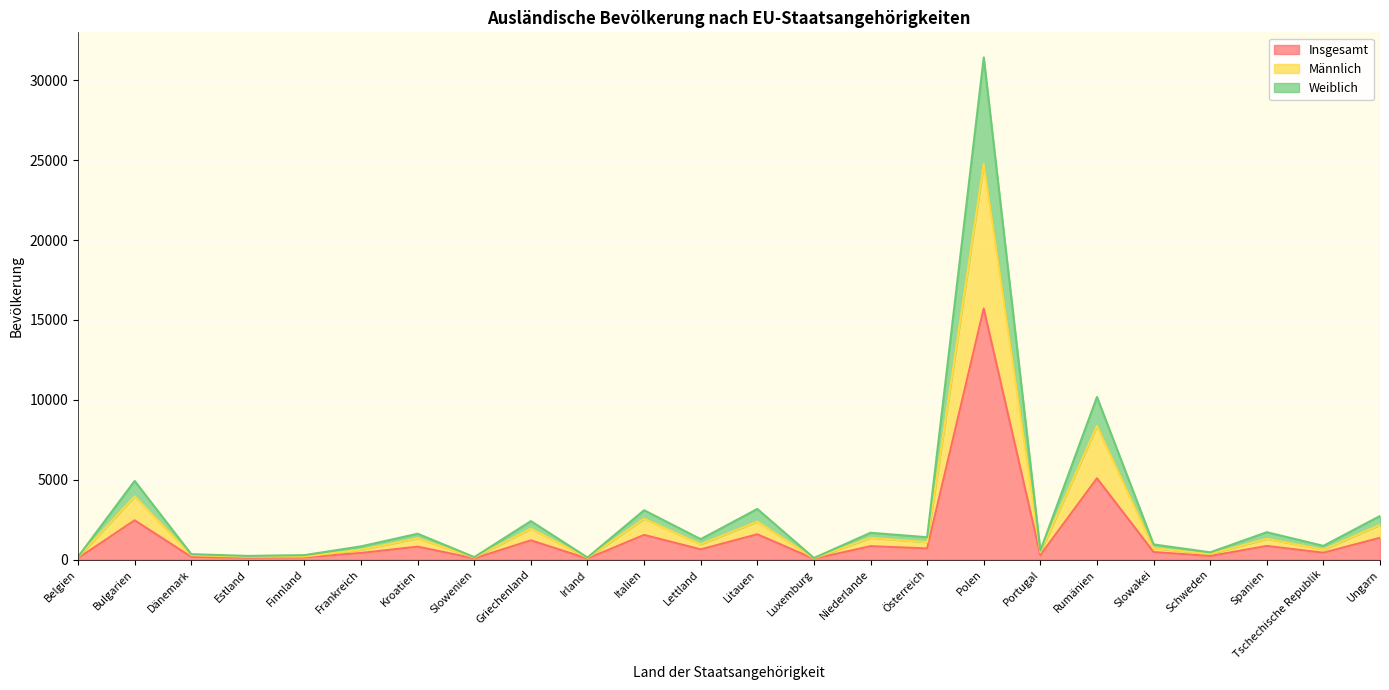

At which label does Insgesamt first exceed 640?

Bulgarien